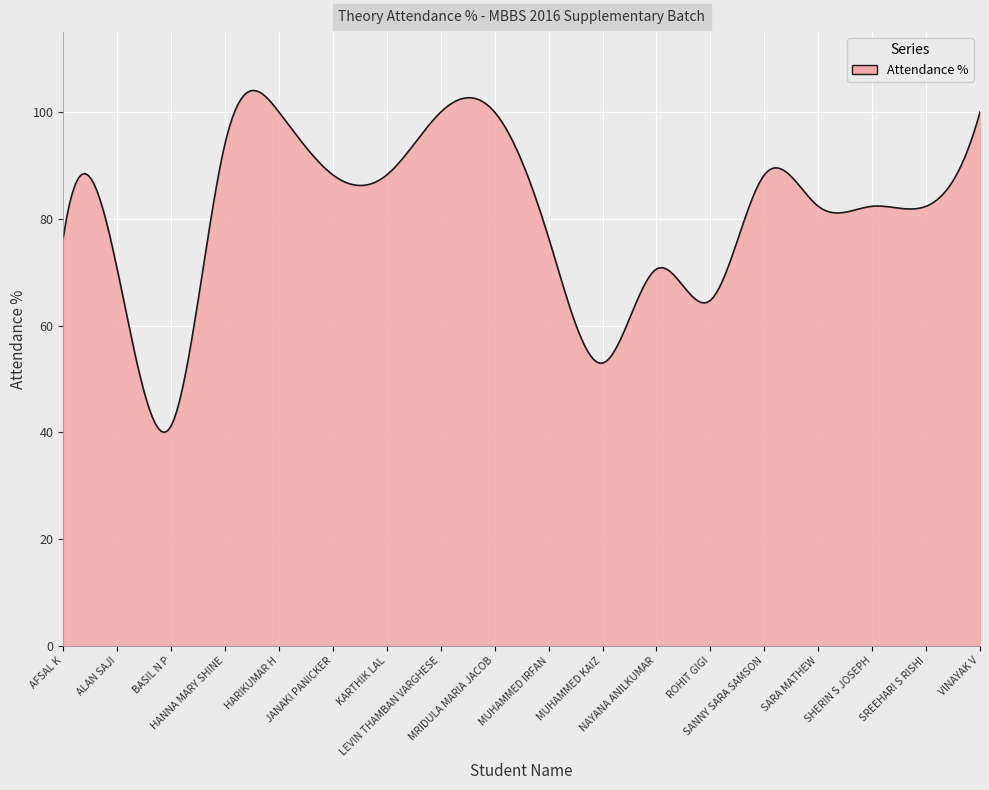

What is the minimum value shown in the chart?

40.0